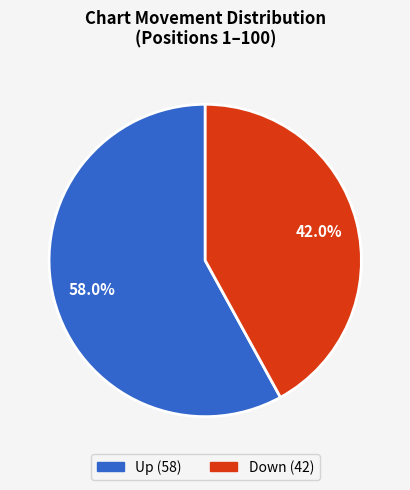

How many slices are in this pie chart?

2